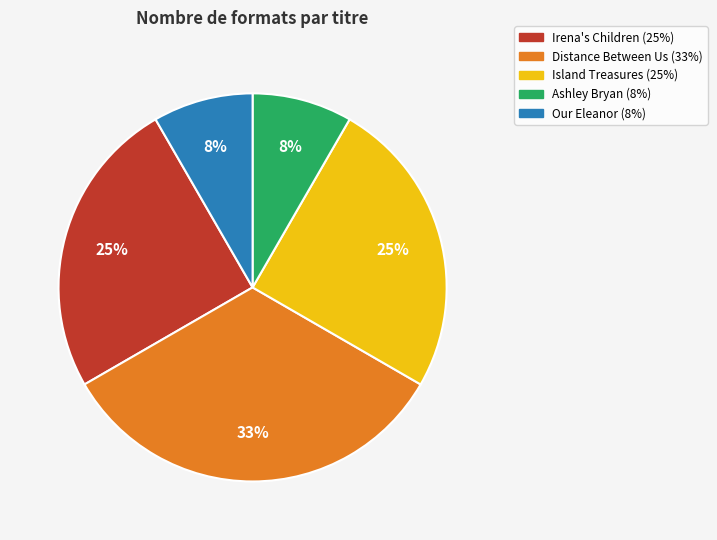

What is the largest slice in the pie chart?

Distance Between Us